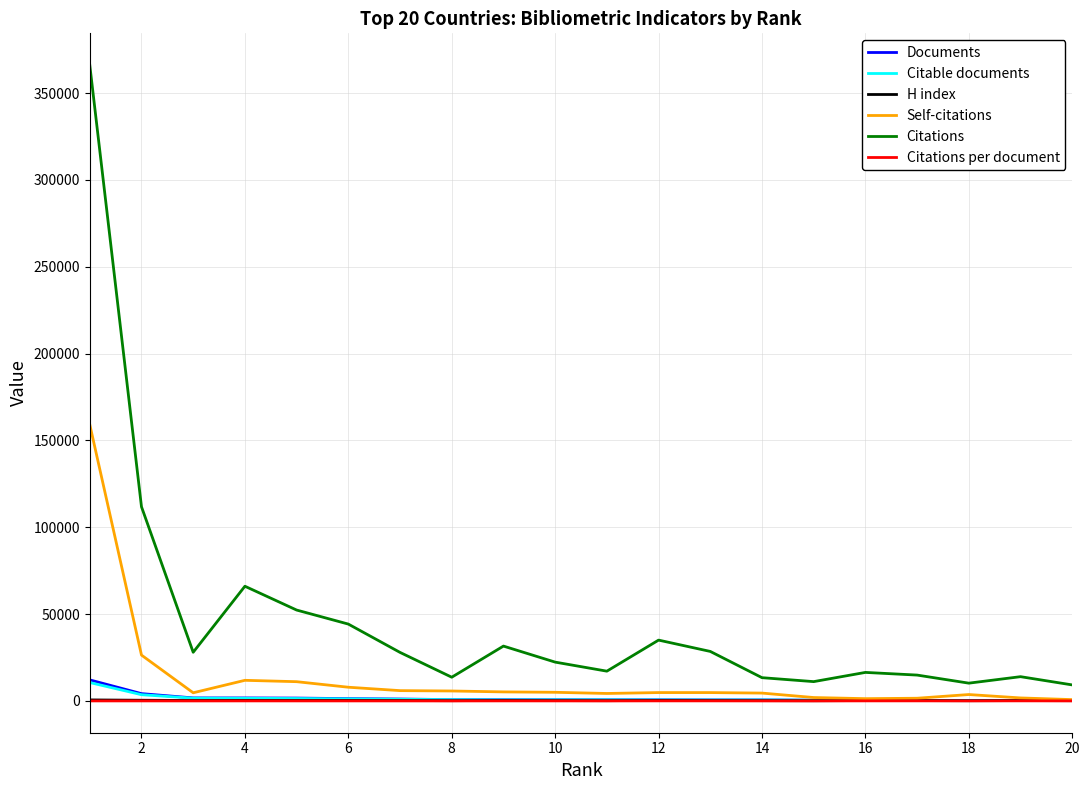

At how many categories does at least one series exceed 71315?

2